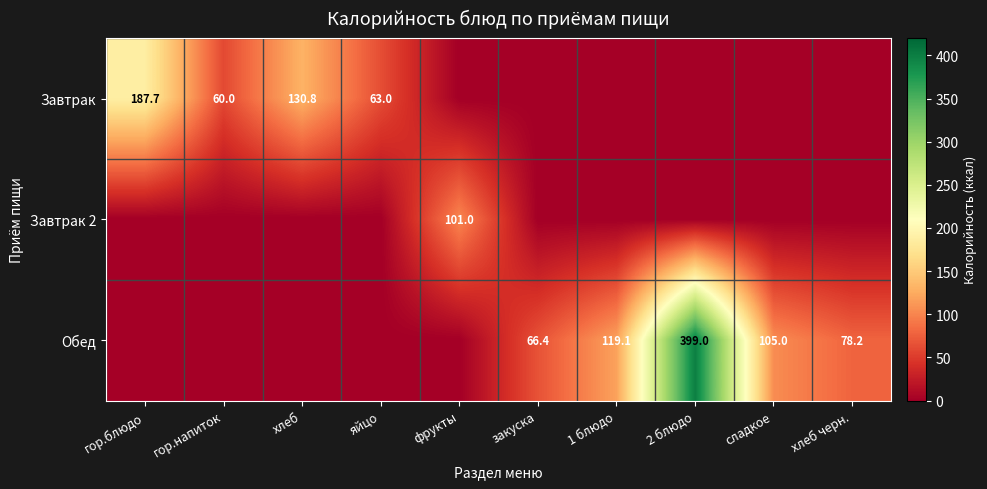

What is the maximum value shown in the chart?

399.0